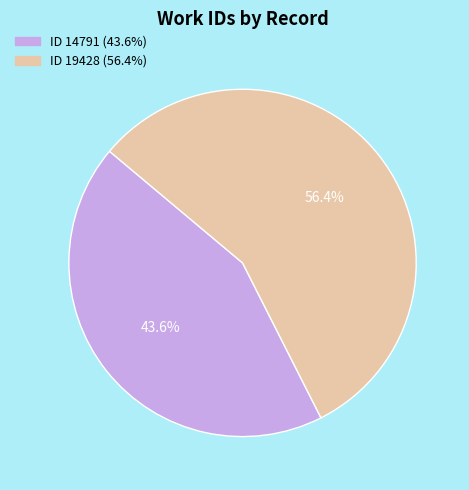

How many segments does this pie chart have?

2